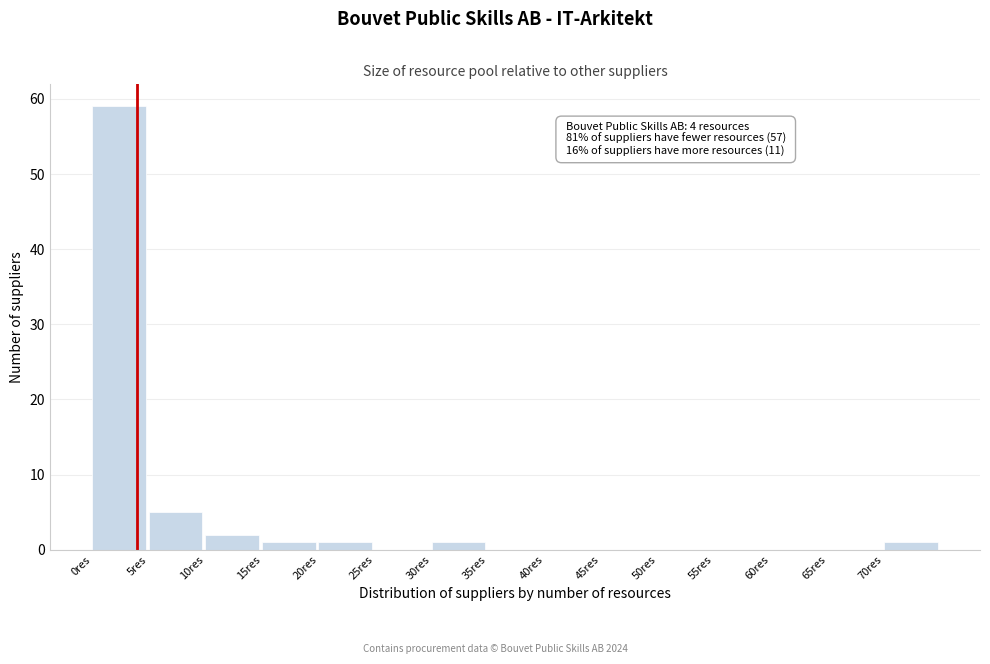

Over which range of the x-axis is the bar tallest?

0 to 5